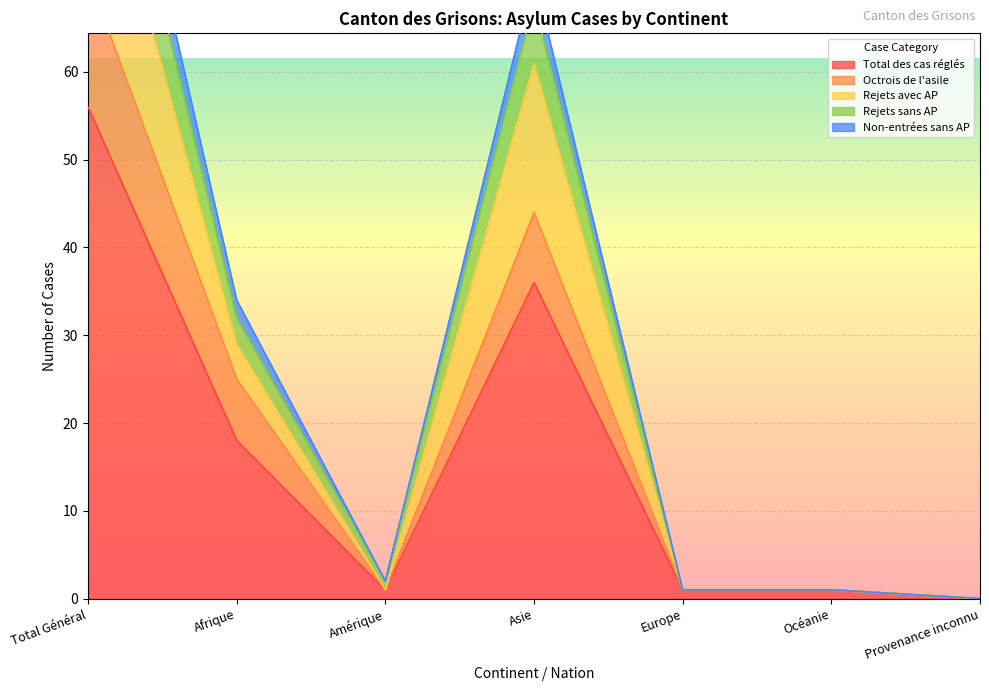

Does the chart display data point markers on the line(s)?

No